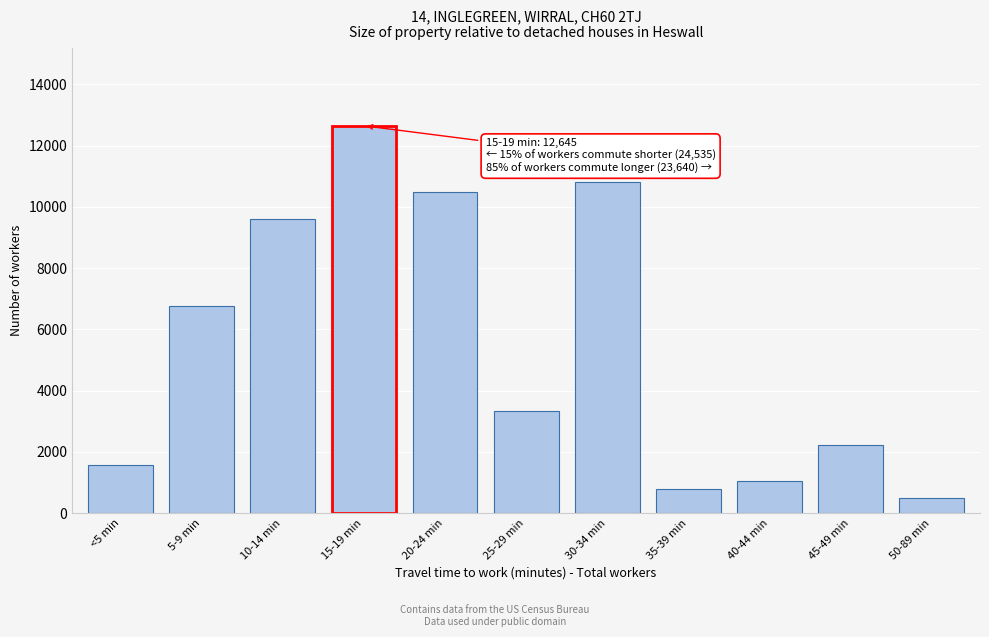

Reading right to left, transcribe all the data shown in this chart.

50-89 min=500	45-49 min=2215	40-44 min=1040	35-39 min=805	30-34 min=10805	25-29 min=3350	20-24 min=10480	15-19 min=12645	10-14 min=9615	5-9 min=6760	<5 min=1580